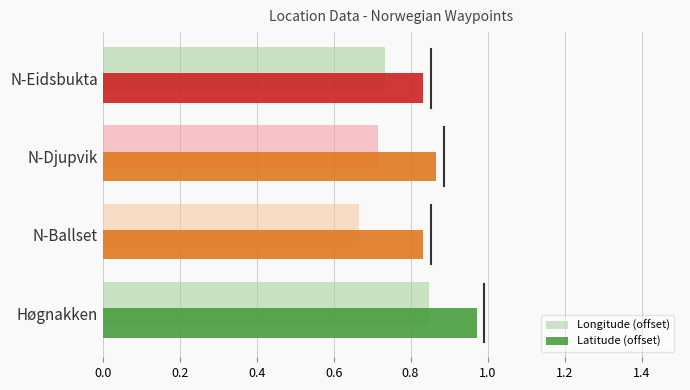

At which category does the chart reach its minimum across all series?

N-Ballset